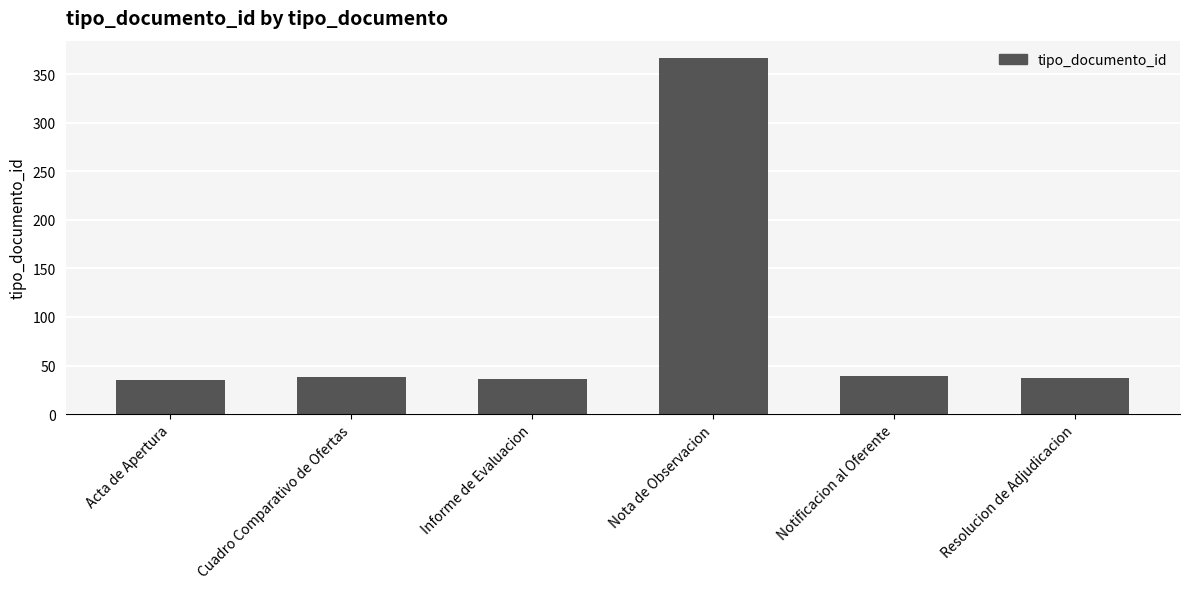

Is it true that the value at Cuadro Comparativo de Ofertas is 38?

True